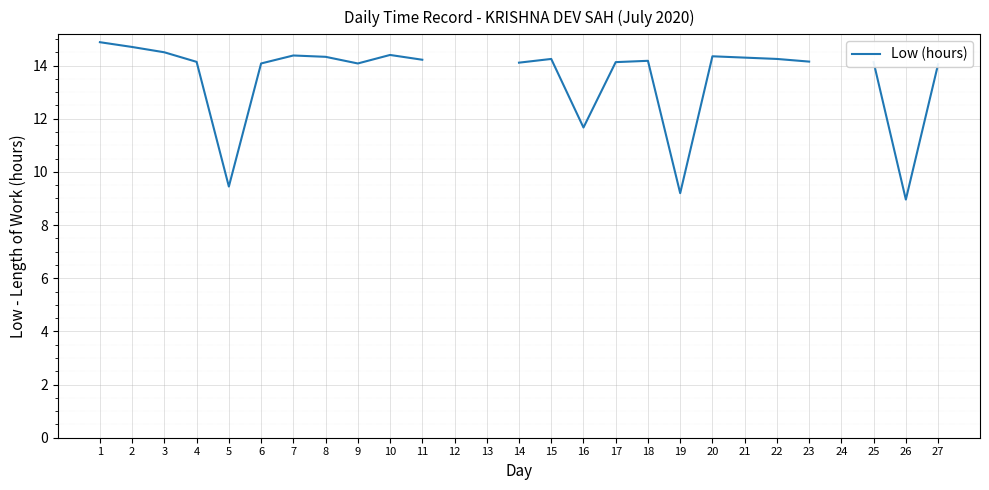

How many data points are less than 14?

4